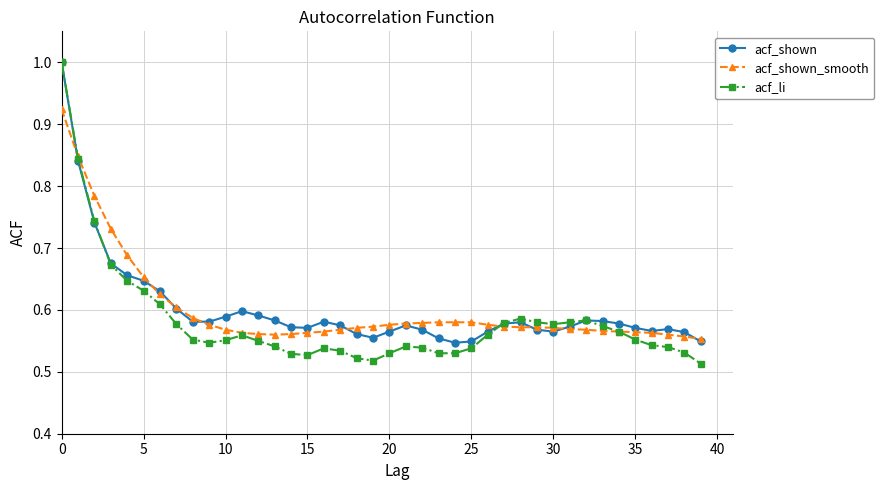

How many lines are shown in the chart?

3